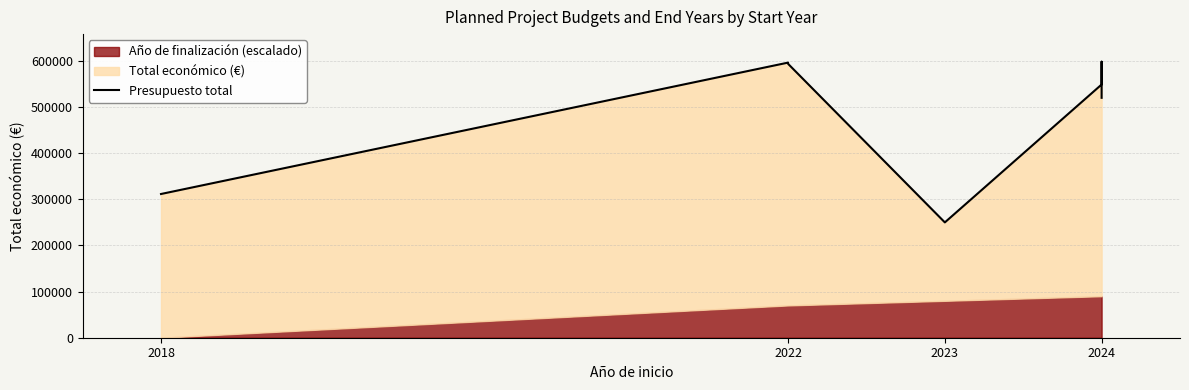

Count the number of values greater than 548889.

3